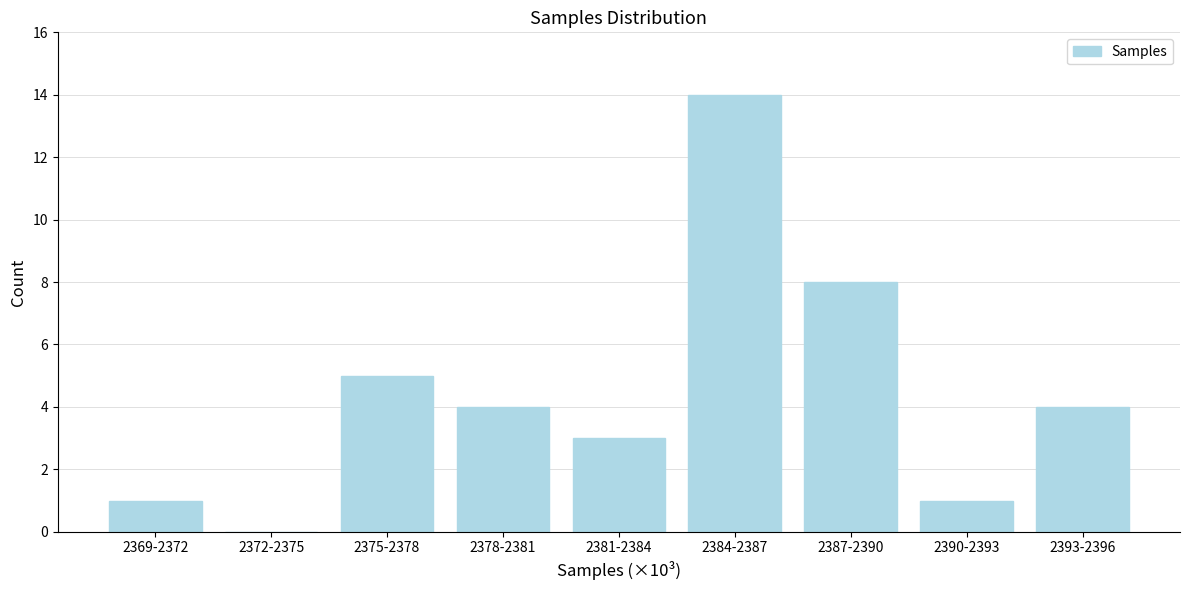

Reading left to right, transcribe all the data shown in this chart.

2369-2372=1	2372-2375=0	2375-2378=5	2378-2381=4	2381-2384=3	2384-2387=14	2387-2390=8	2390-2393=1	2393-2396=4